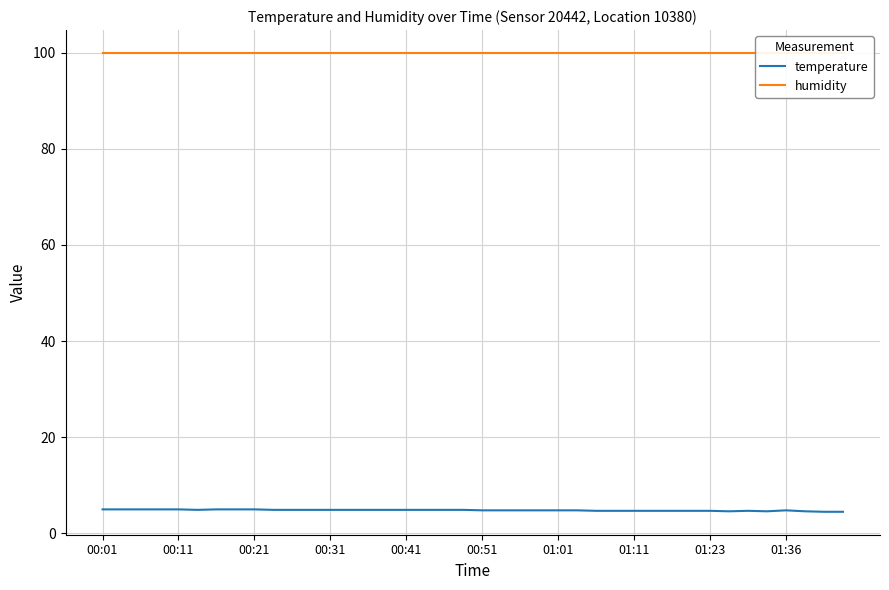

The value of temperature at 00:21 is 5.0. True or false?

True